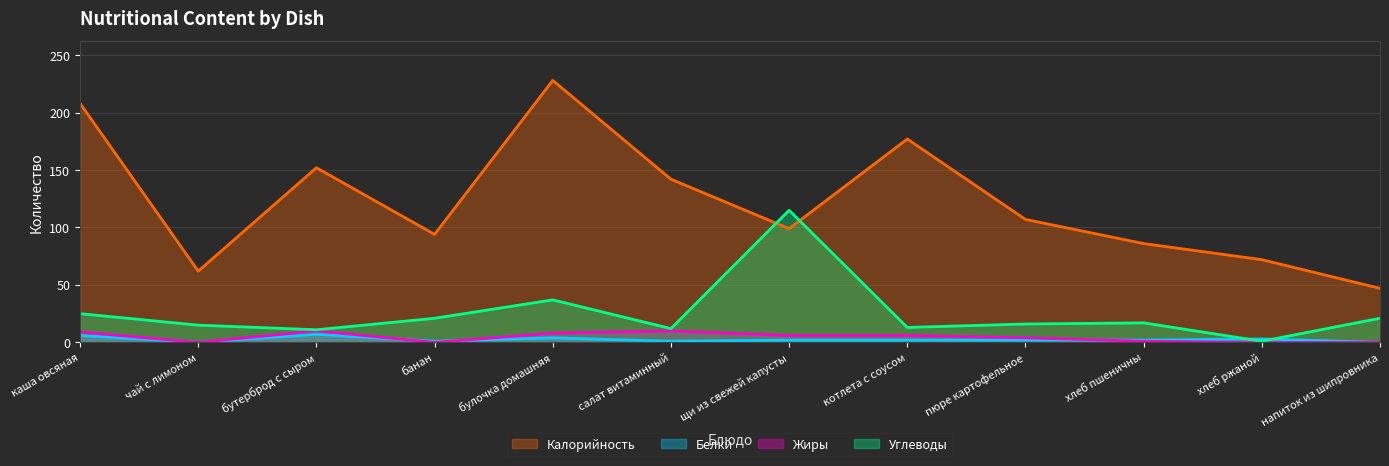

Which category has the highest value in the Жиры series?

бутерброд с сыром